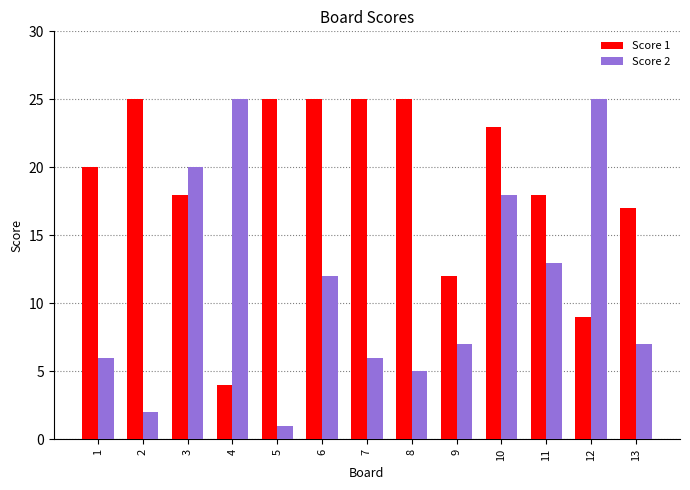

Reading right to left, what are all the values shown in this chart?

Score 1: 13=17	12=9	11=18	10=23	9=12	8=25	7=25	6=25	5=25	4=4	3=18	2=25	1=20
Score 2: 13=7	12=25	11=13	10=18	9=7	8=5	7=6	6=12	5=1	4=25	3=20	2=2	1=6